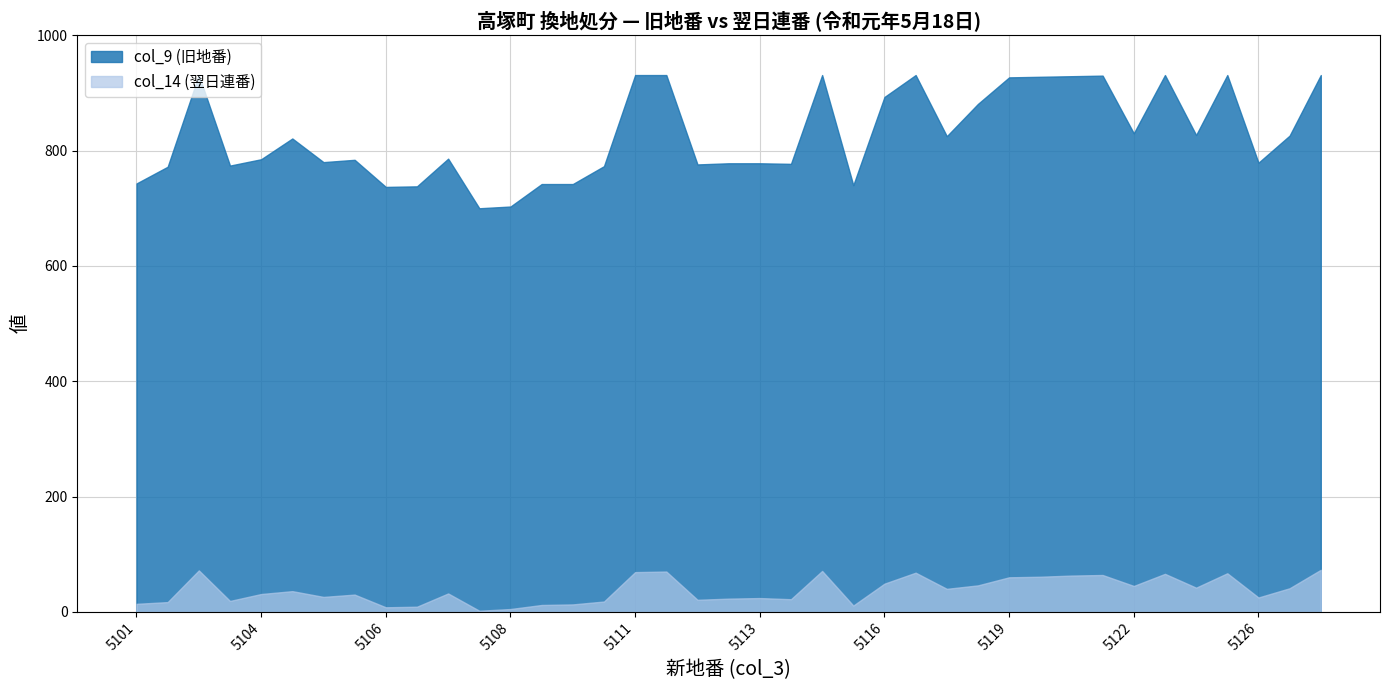

Reading left to right, transcribe all the data shown in this chart.

col_9 (旧地番): 743	772	931	774	785	821	780	784	737	738	786	700	703	742	742	773	931	931	776	778	778	777	931	740	893	931	825	881	927	928	929	930	830	931	827	931	779	826	931
col_14 (翌日連番): 14	17	72	19	31	36	26	30	8	9	32	2	5	12	13	18	69	70	21	23	24	22	71	11	49	68	40	46	60	61	63	64	45	66	42	67	25	41	73